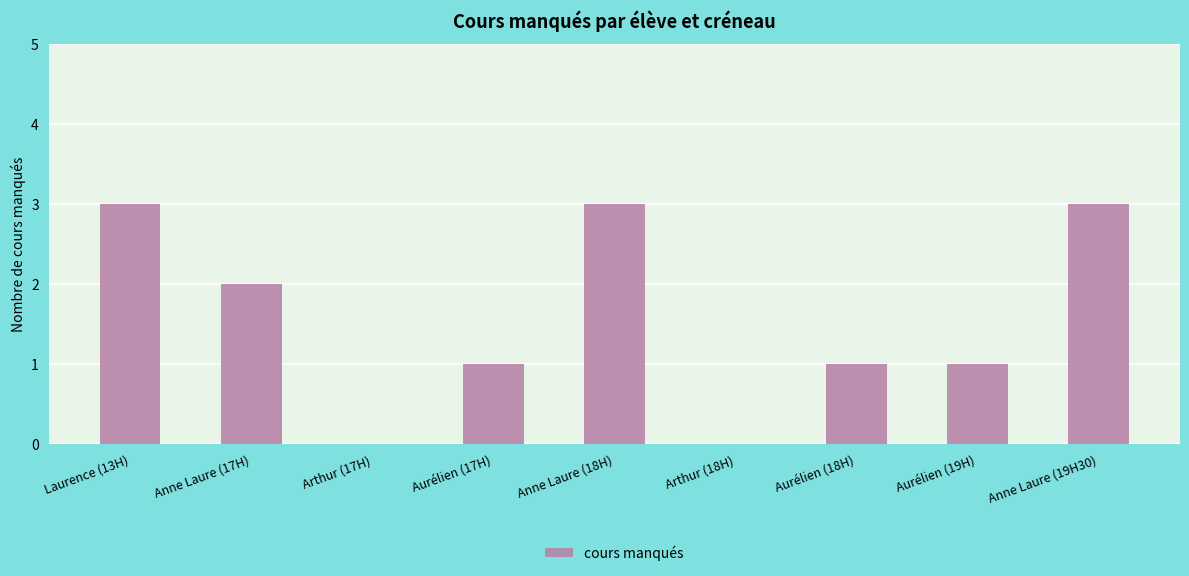

Where does the data first go above 1?

Laurence (13H)